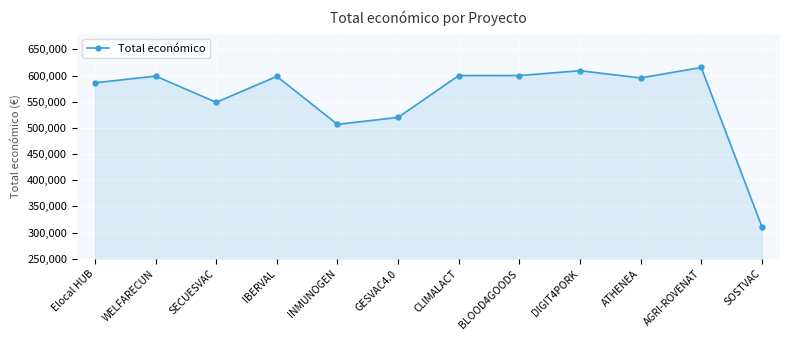

What is the minimum value shown in the chart?

311553